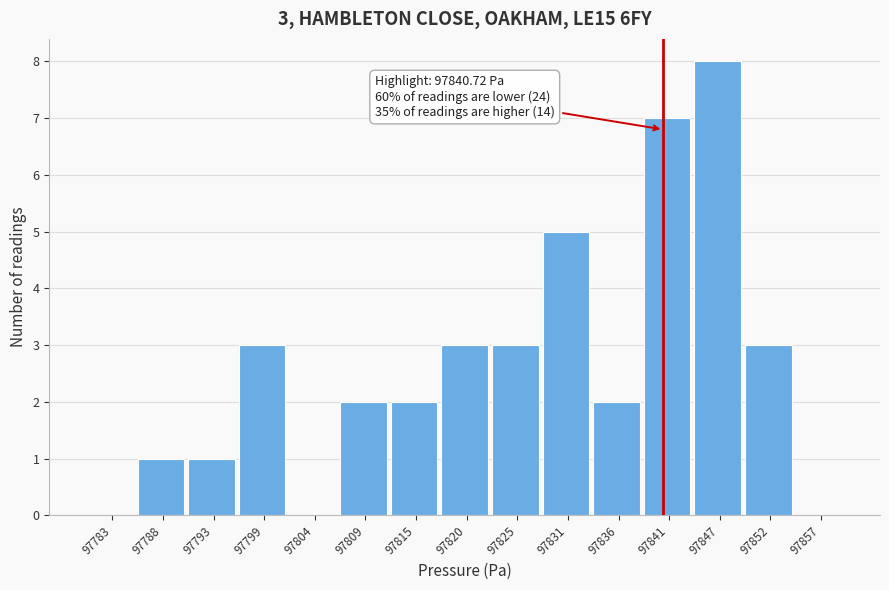

Over which range of the x-axis is the bar tallest?

97844 to 97849